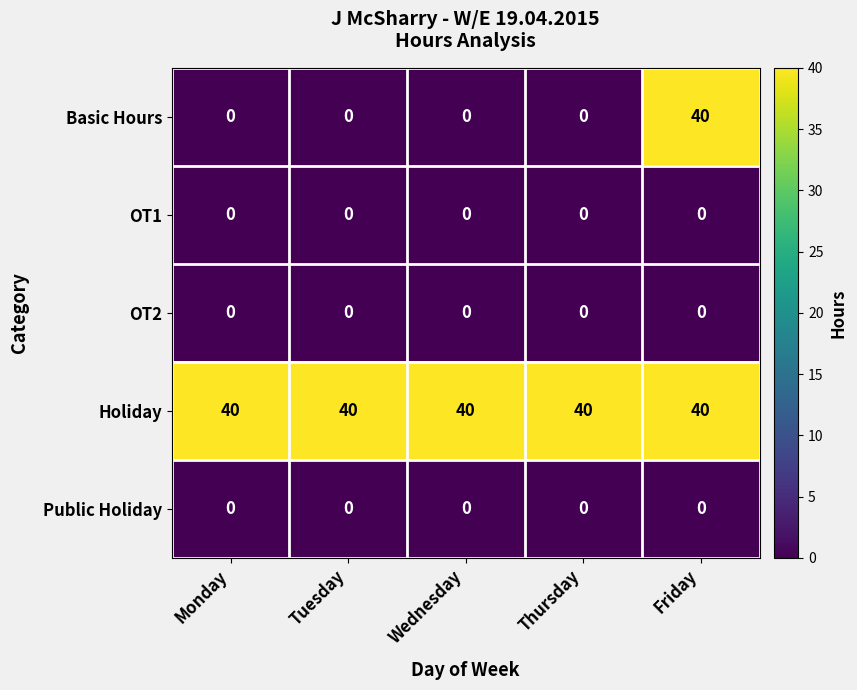

At how many categories does at least one series exceed 17?

5